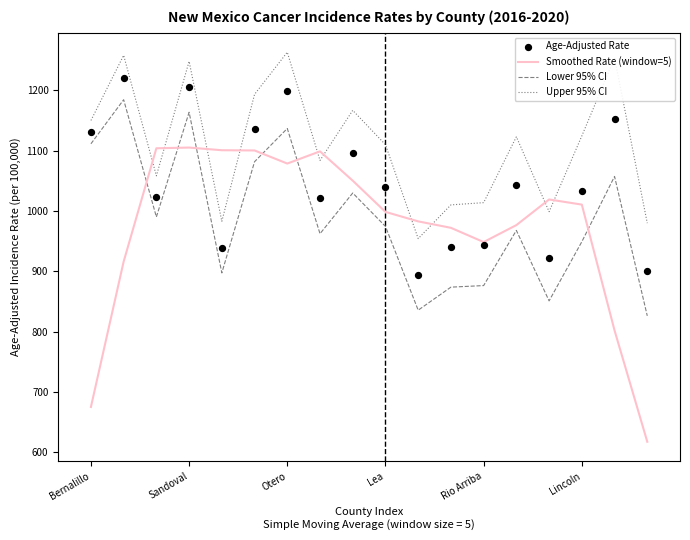

After their last crossing, which series has the higher values: Smoothed Rate (window=5) or Lower 95% CI?

Lower 95% CI